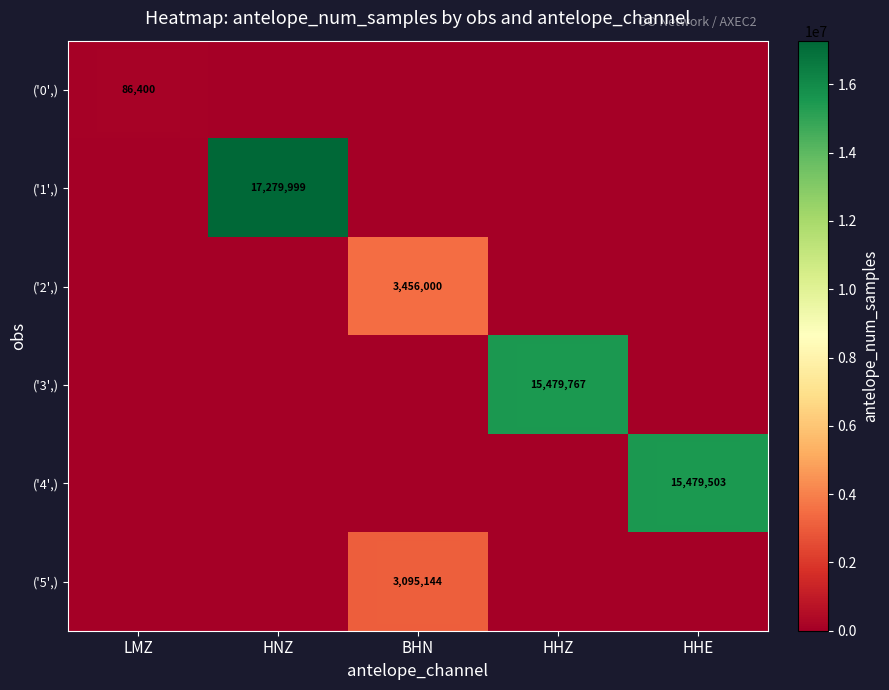

Rank the categories by ('5',) value from highest to lowest.

BHN, LMZ, HNZ, HHZ, HHE